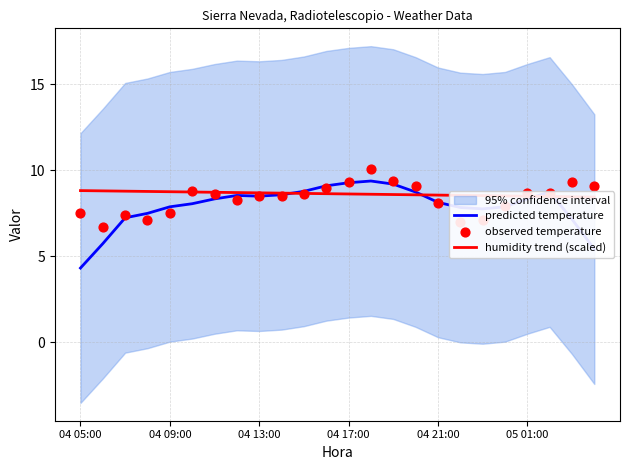

Which series has the widest spread of Y values?

predicted temperature